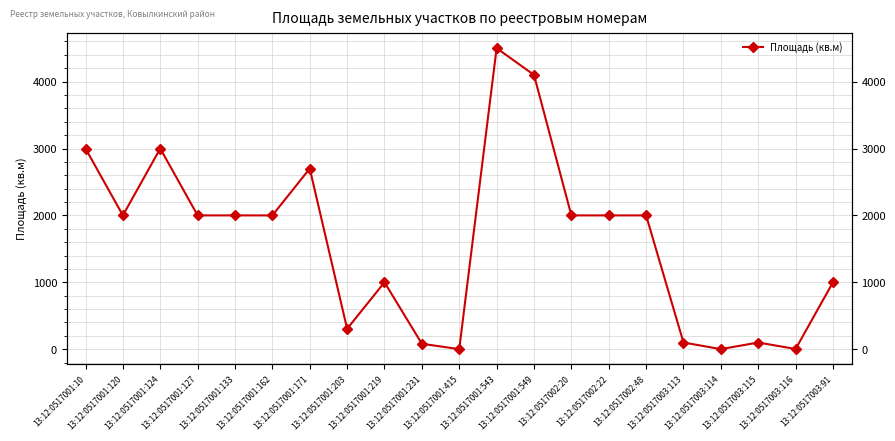

What is the value of the 14th point from the left?

2000